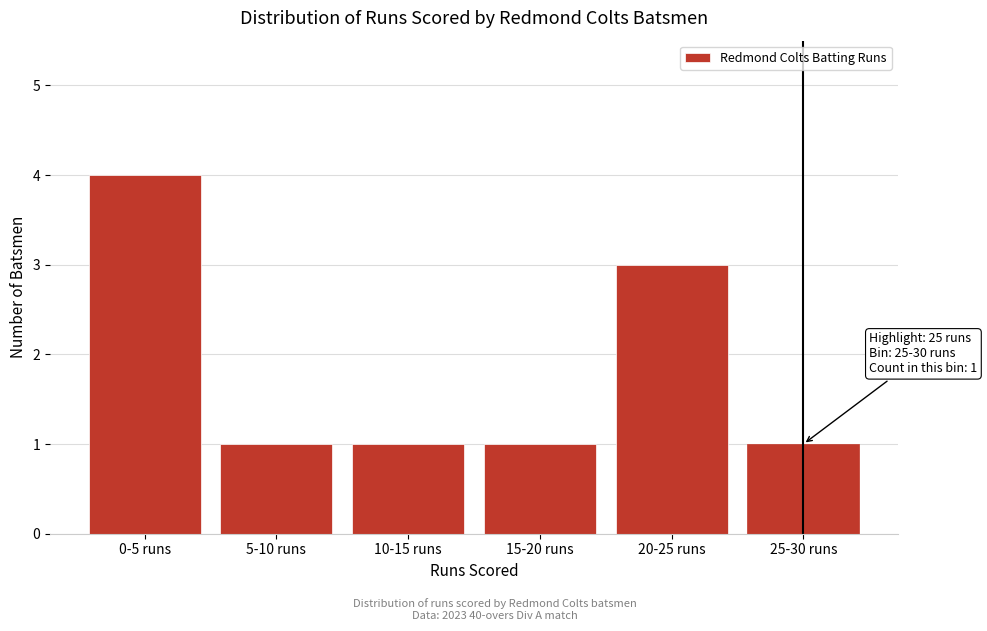

Reading left to right, list all the values displayed in this chart.

4	1	1	1	3	1